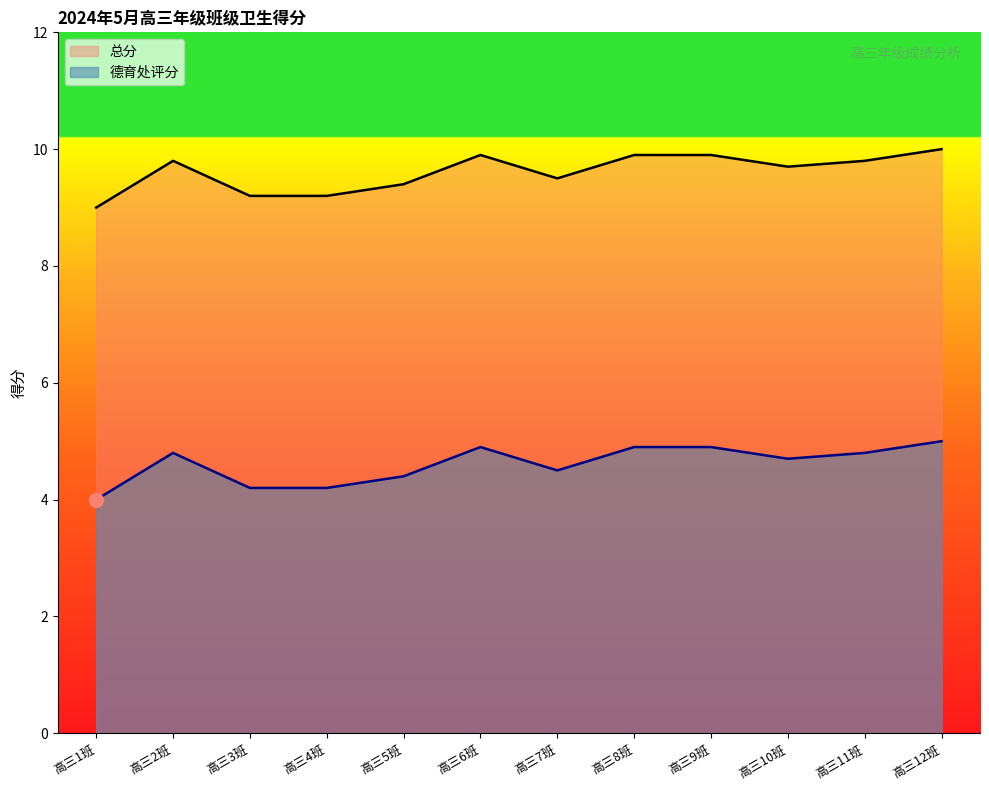

How many series are shown in this chart?

2